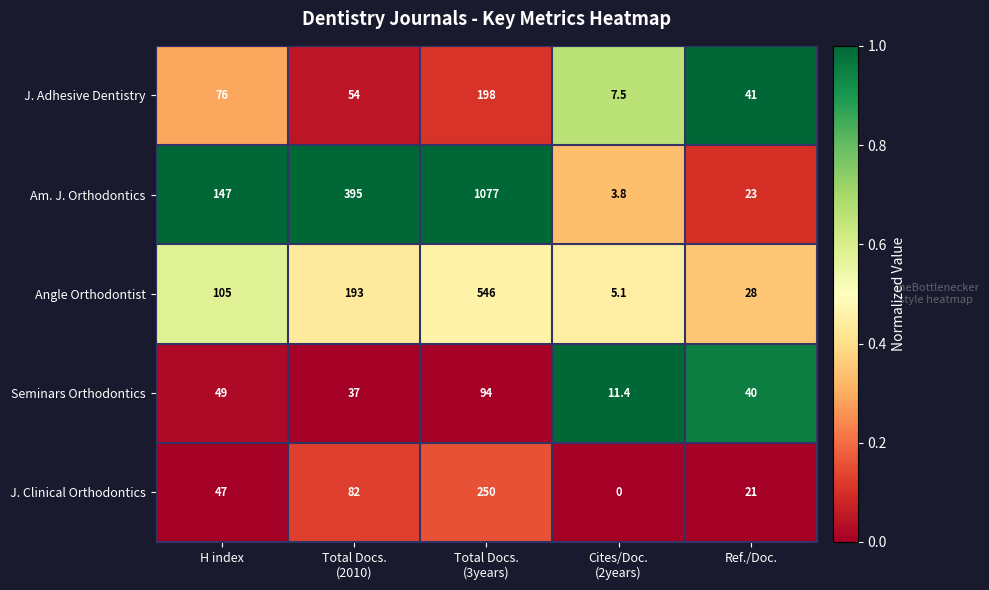

What is the difference between the maximum and minimum values in the Angle Orthodontist series?

540.9